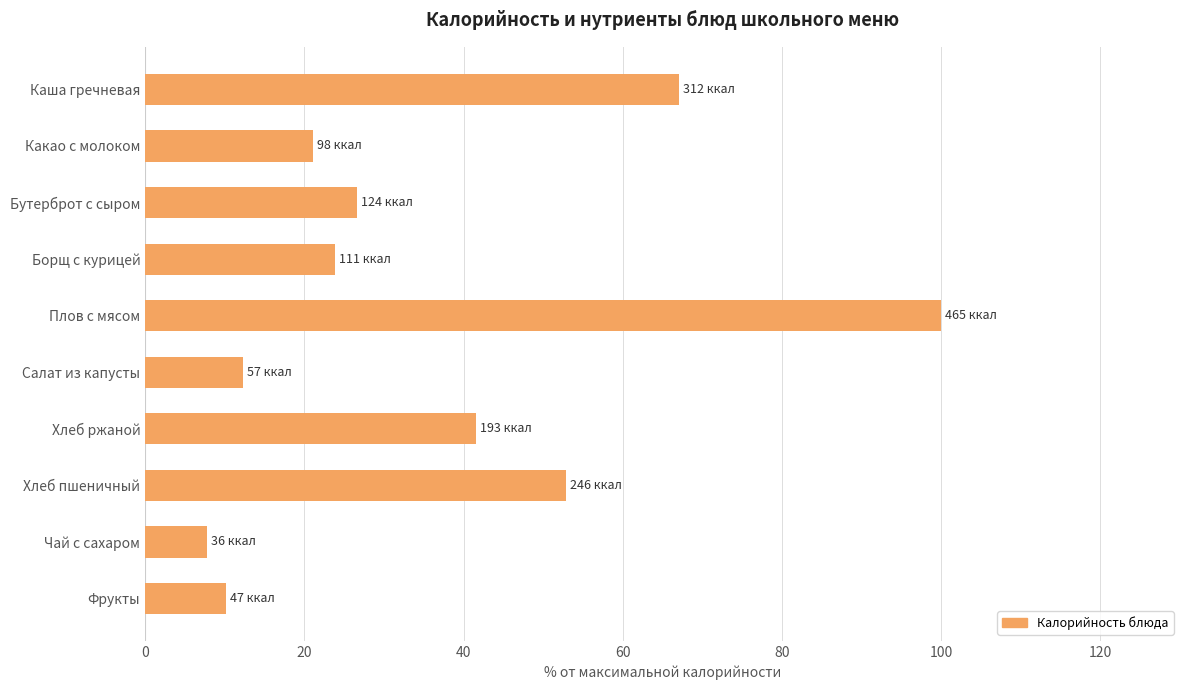

The value at Хлеб пшеничный is 74.4. True or false?

False